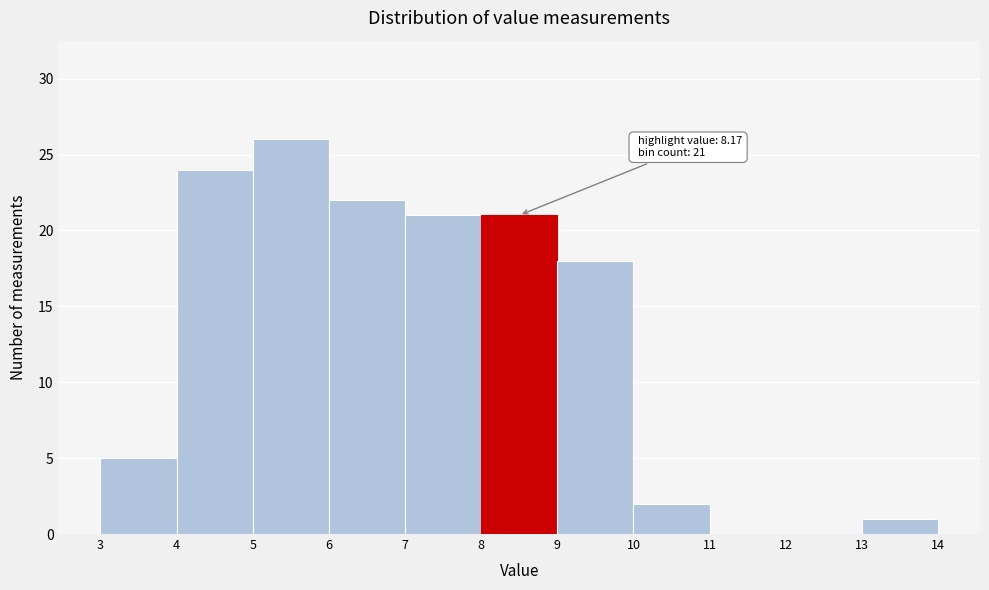

Which range on the x-axis has the tallest bar?

5 to 6